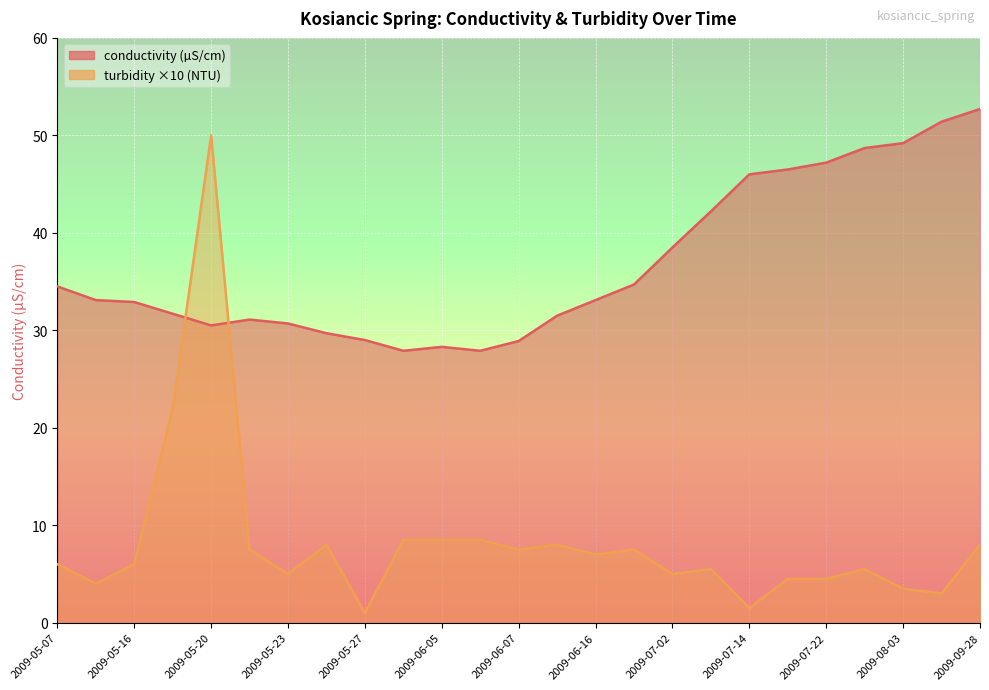

At which label does turbidity reach its peak?

2009-05-20